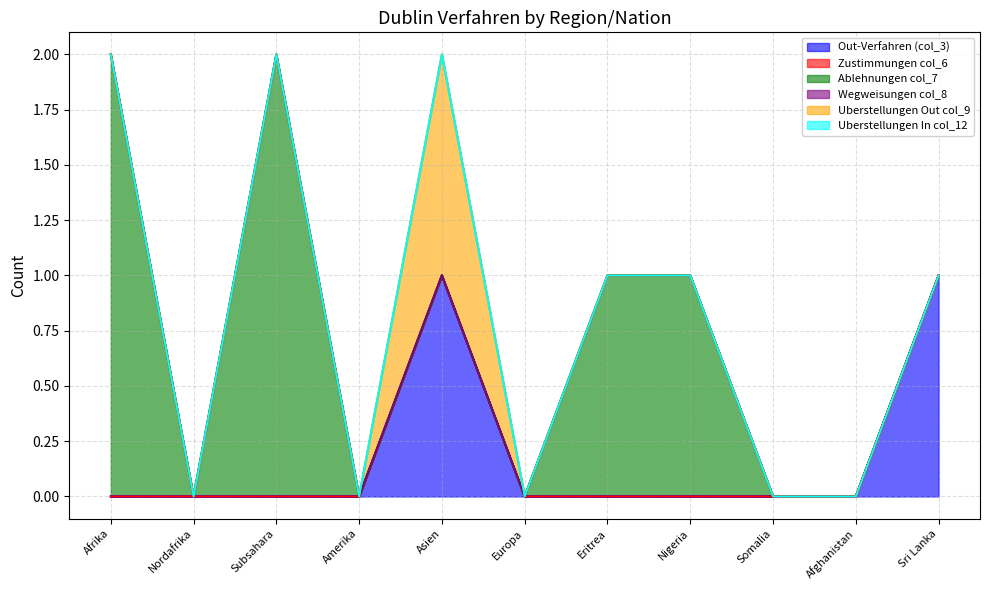

What is the maximum value shown in the chart?

2